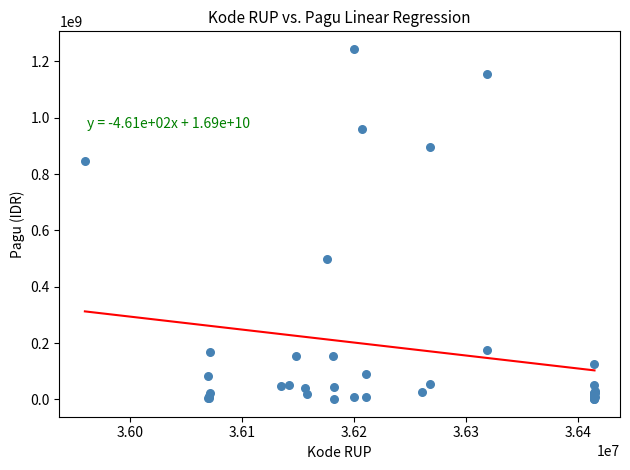

What Y value in the scatter plot is closest to 622840000?

499932000